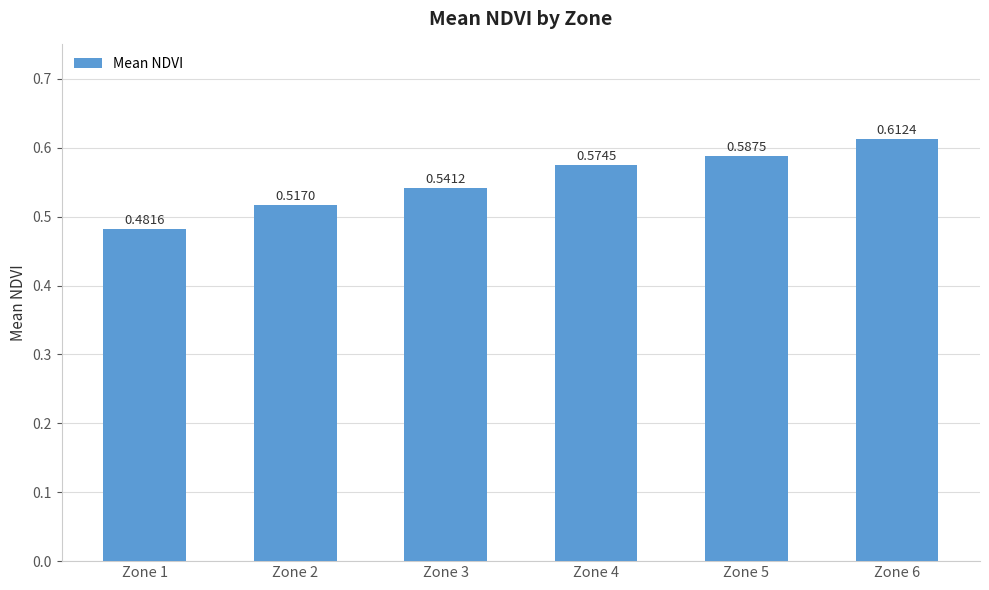

Rank the categories by value from highest to lowest.

Zone 6, Zone 5, Zone 4, Zone 3, Zone 2, Zone 1